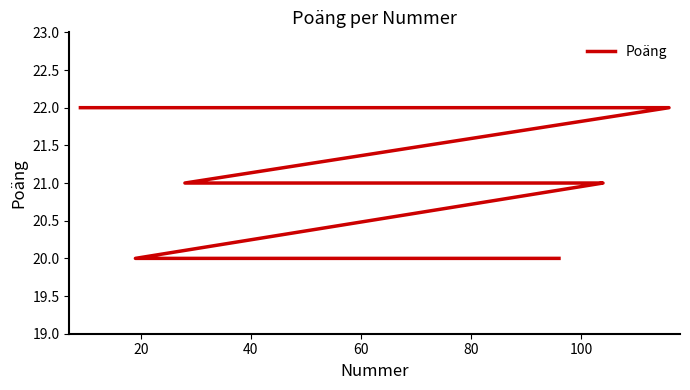

What is the average value?

21